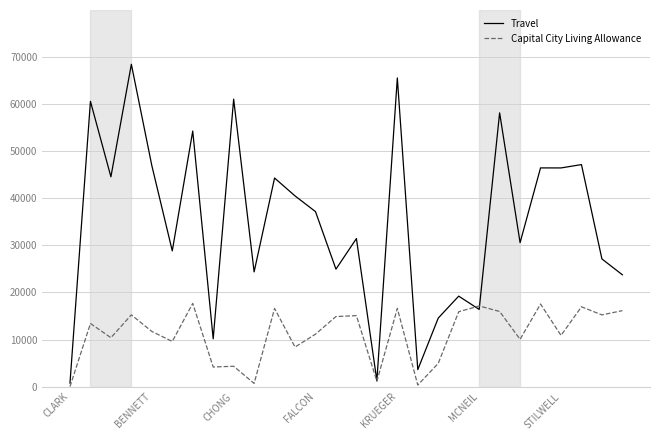

What is the average value of the Travel series?

34952